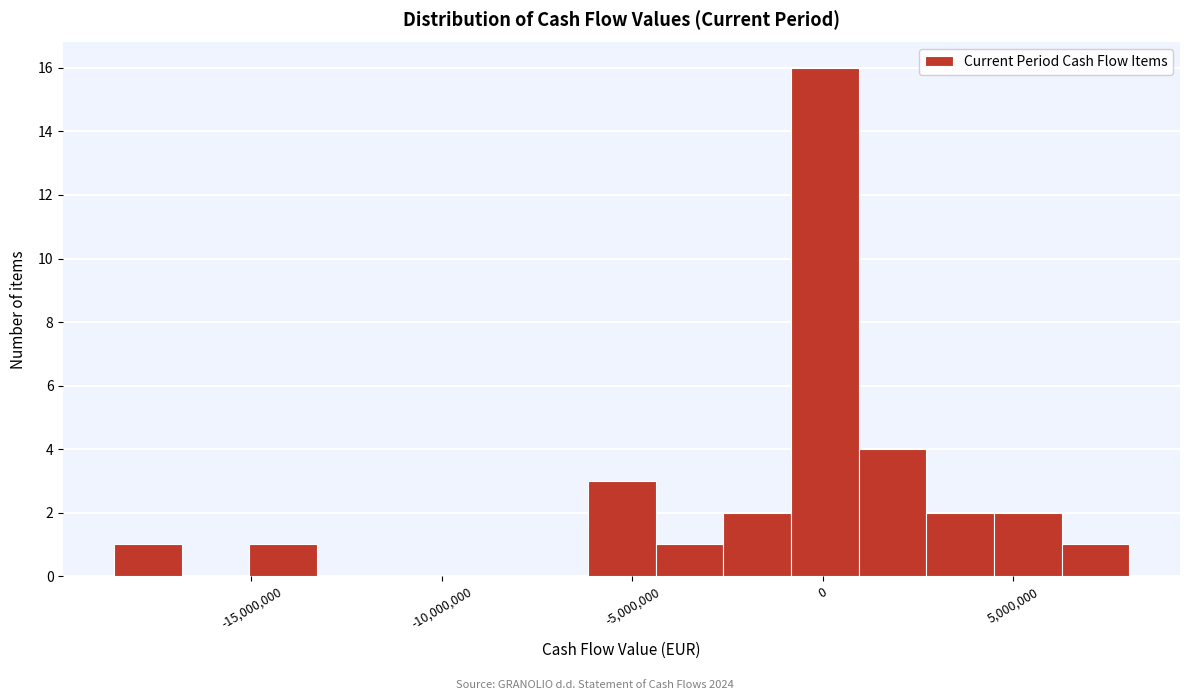

Read against the x-axis, roughly where is the centre of the tallest bar?

0